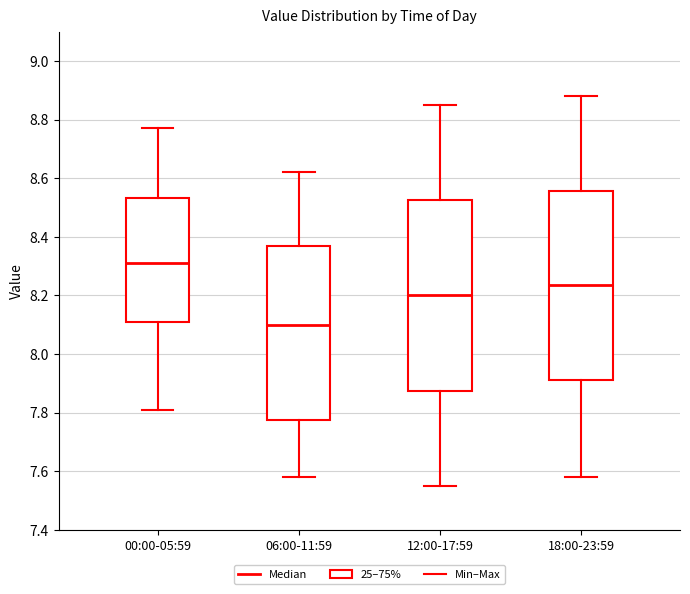

Reading left to right, read every box against the y-axis: the position of its median line, the range the box covers, and the ends of its whiskers. The values are not printed on the chart, so give them approximately, as read against the axis.

00:00-05:59: median 8.32, box 8.12 to 8.54, whiskers 7.82 to 8.78
06:00-11:59: median 8.10, box 7.78 to 8.38, whiskers 7.58 to 8.62
12:00-17:59: median 8.20, box 7.88 to 8.52, whiskers 7.56 to 8.86
18:00-23:59: median 8.24, box 7.92 to 8.56, whiskers 7.58 to 8.88